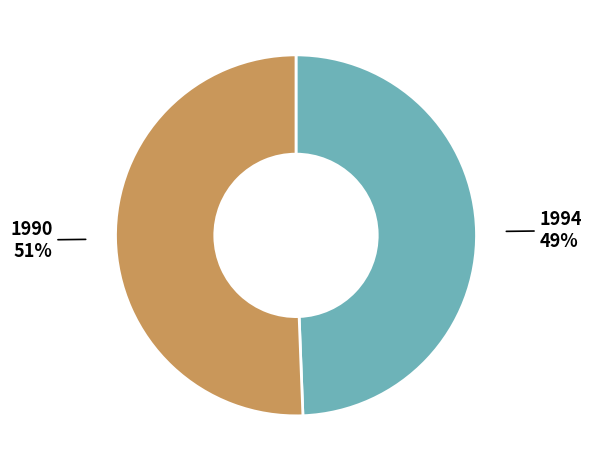

How many segments does this pie chart have?

2